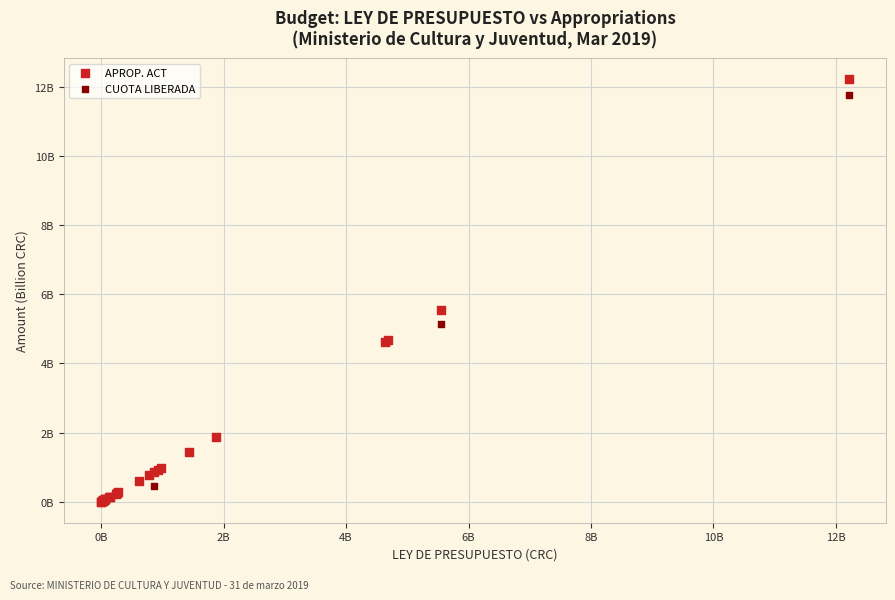

Which series contains the highest Y value?

APROP. ACT